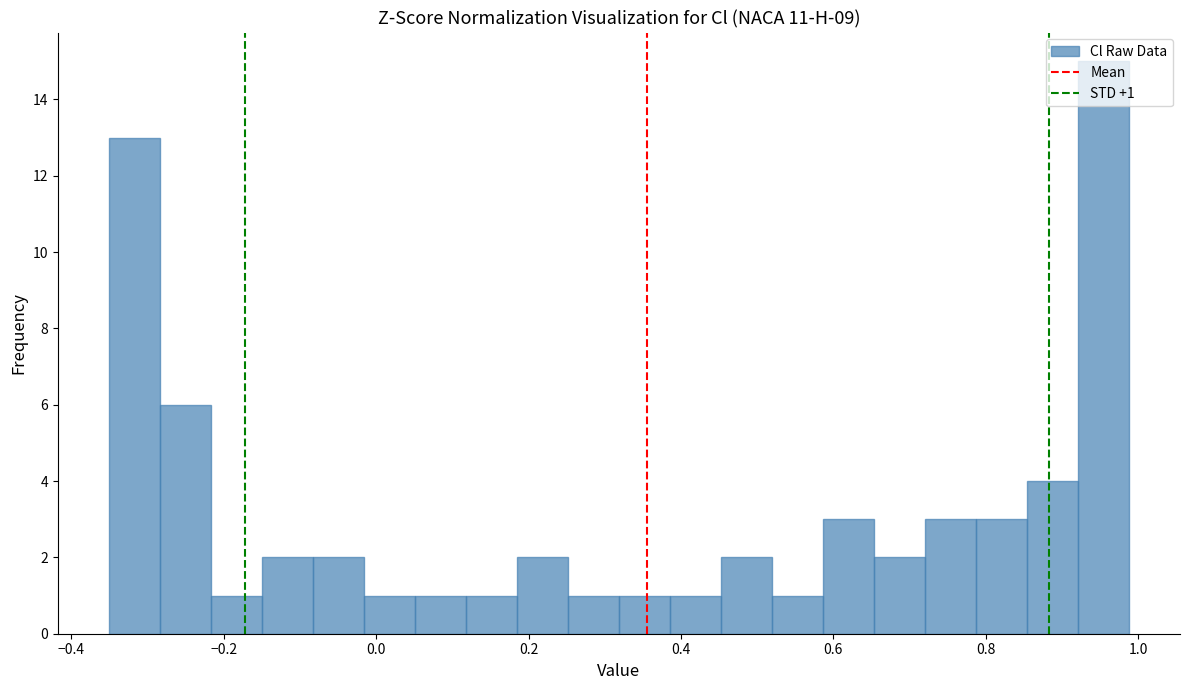

Around what value on the x-axis is the tallest bar? Give the approximate position of its centre, as read against the axis.

0.96